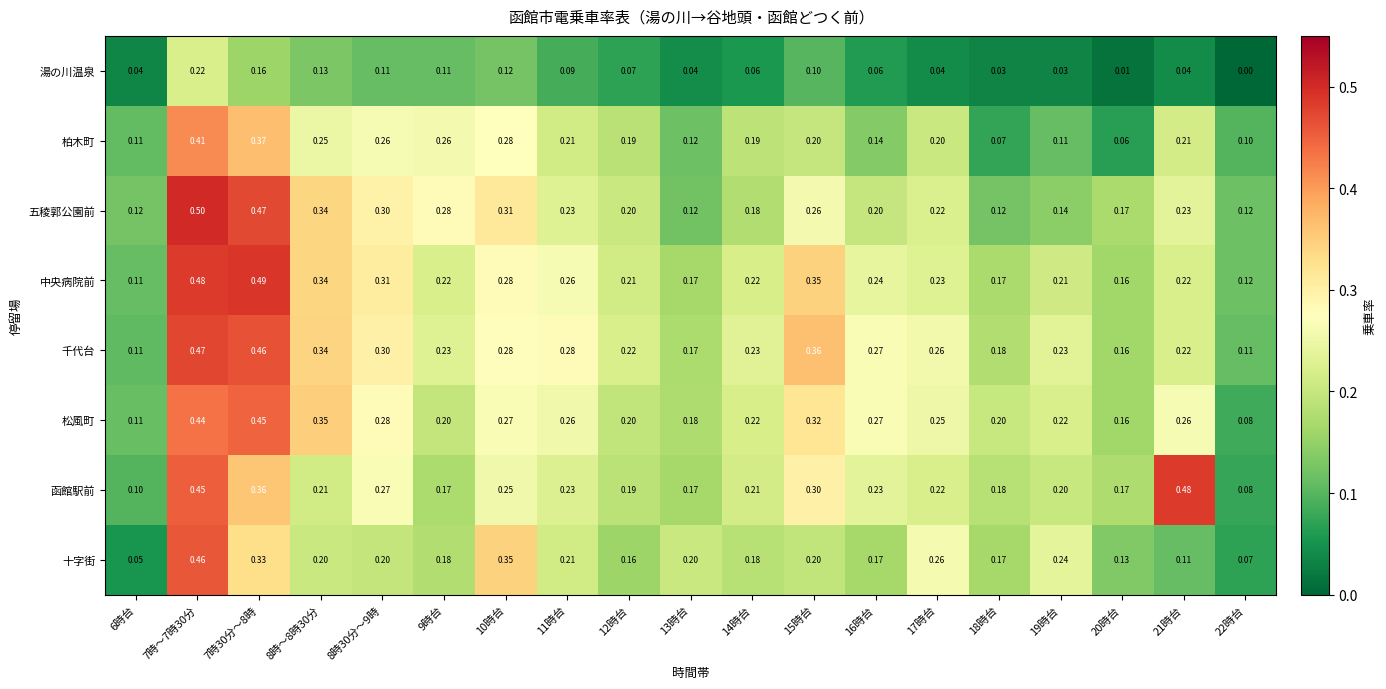

Between 8時30分～9時 and 10時台, which series saw the biggest shift?

十字街